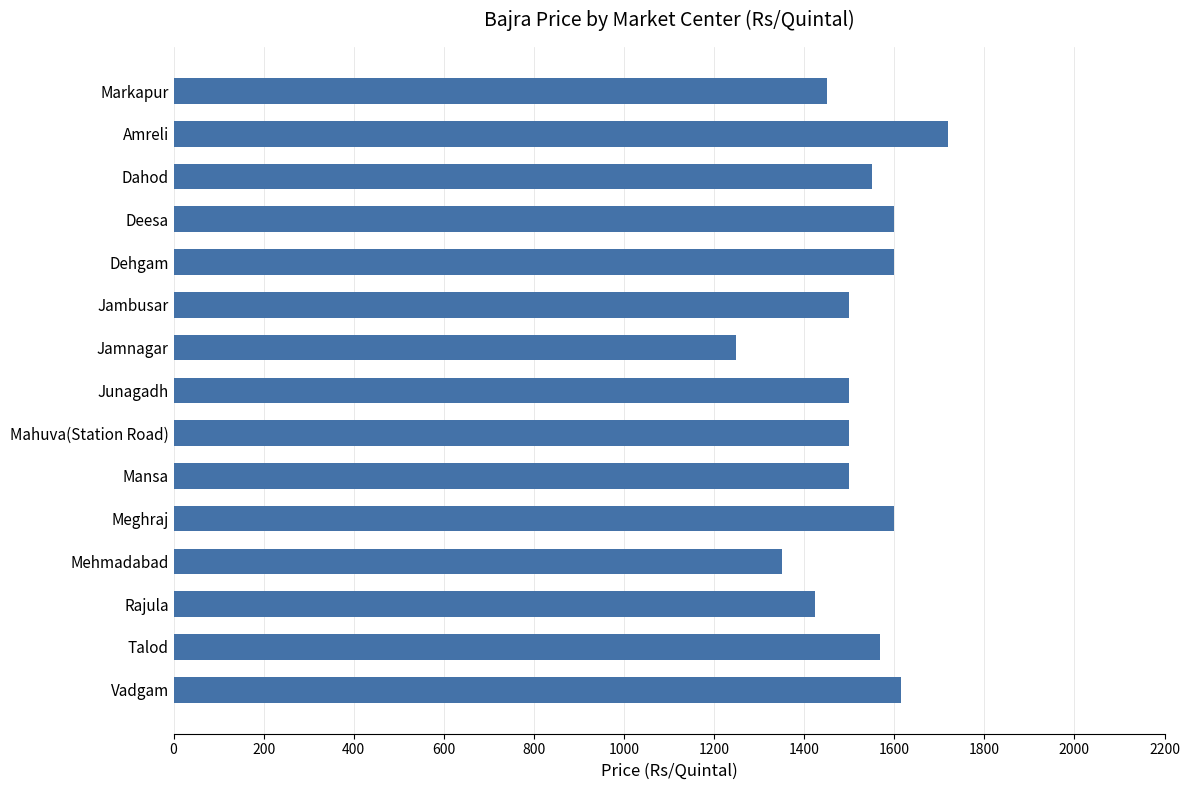

What is the value of the 10th bar from the top?

1500